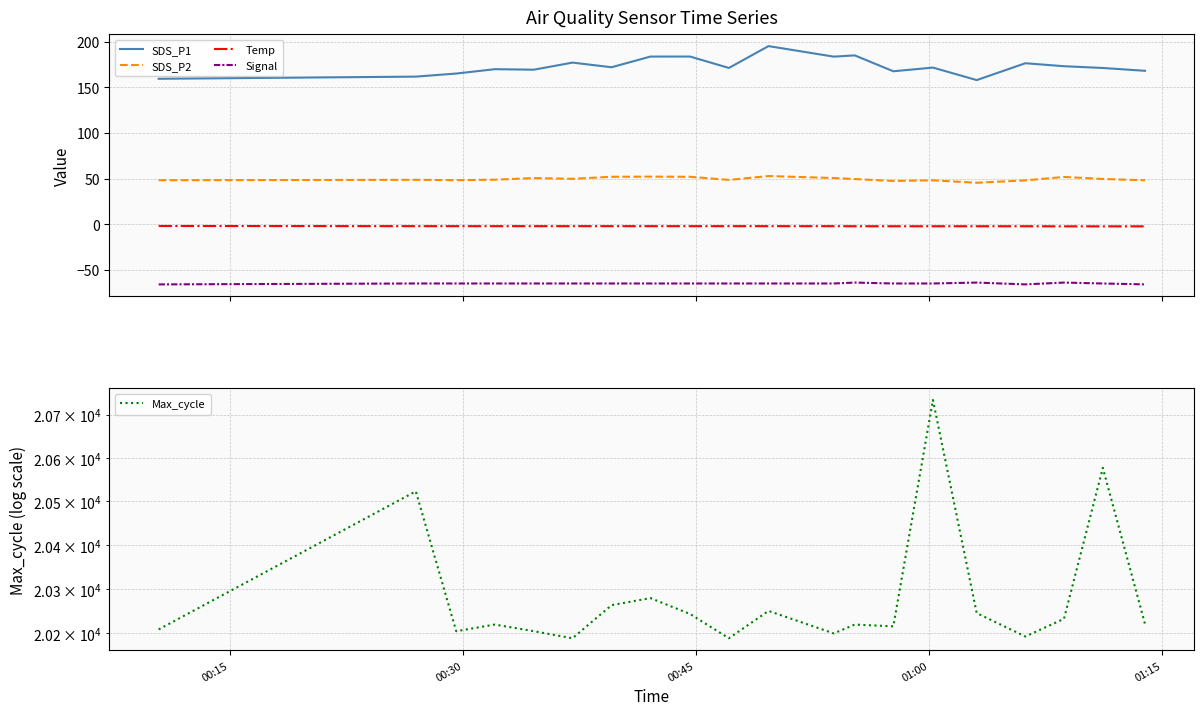

In Max_cycle, how many points are lower than both neighbors (excluding endpoints)?

6